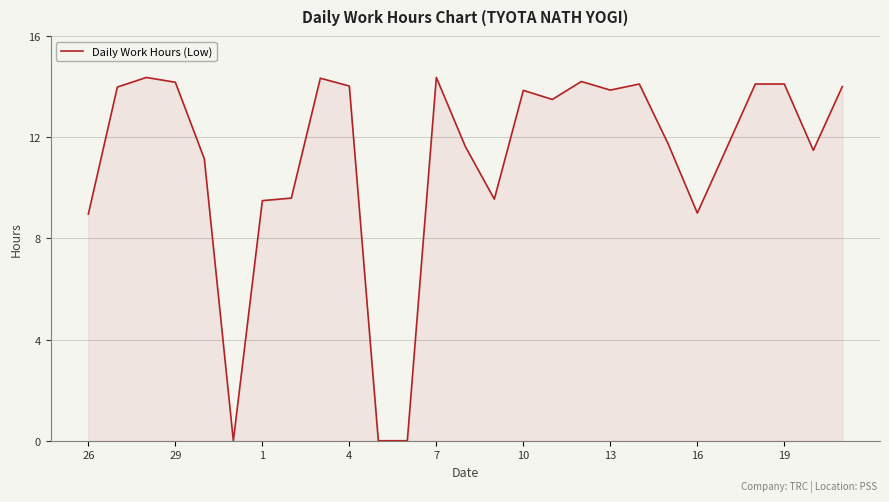

What is the difference between the maximum and second lowest values?

14.4